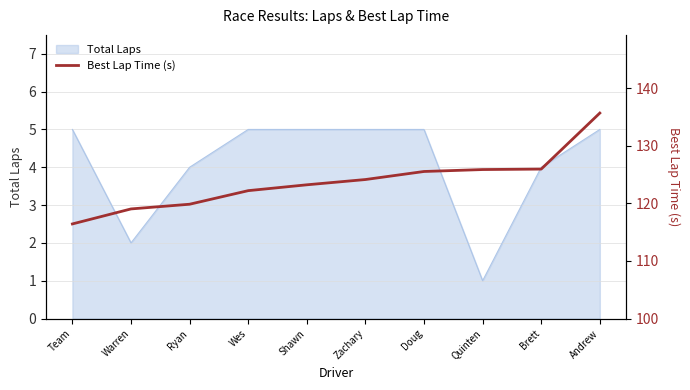

Reading right to left, extract all data points from this chart.

Andrew=135.7	Brett=125.9	Quinten=125.9	Doug=125.5	Zachary=124.1	Shawn=123.2	Wes=122.2	Ryan=119.8	Warren=119.0	Team=116.4